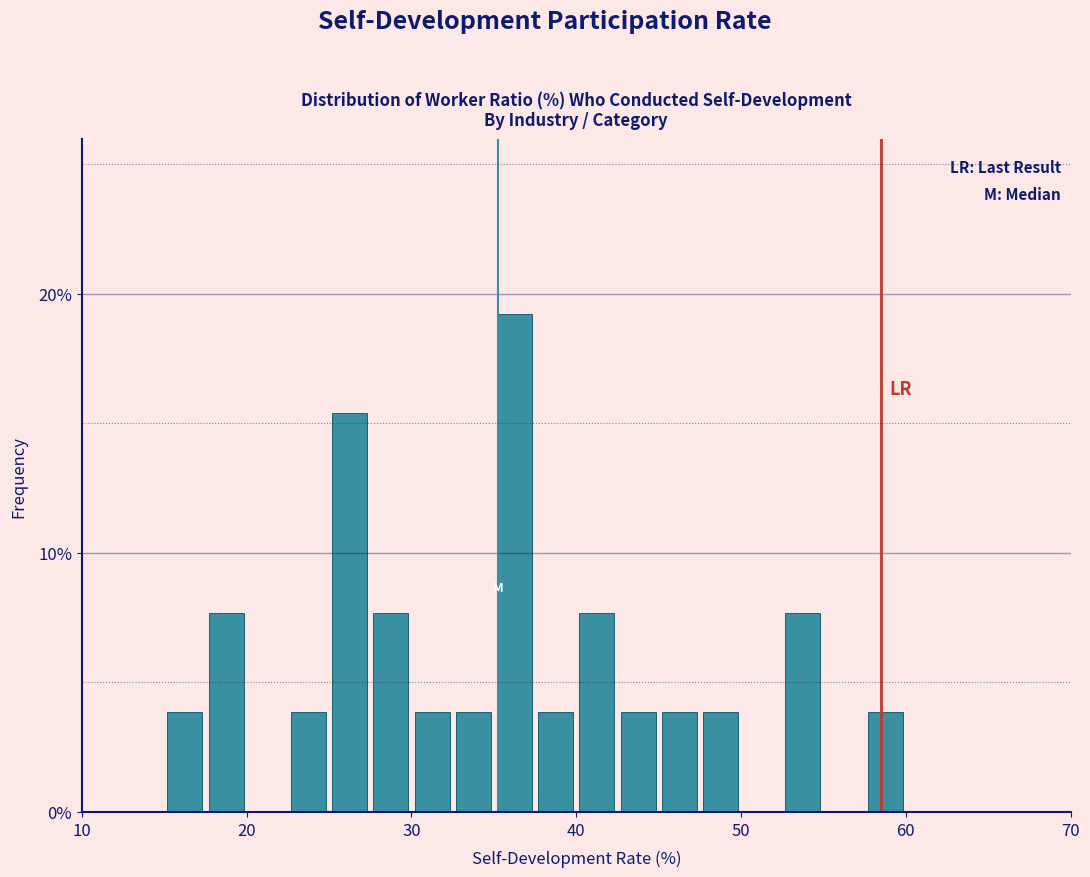

Read against the x-axis, roughly where is the centre of the tallest bar?

36